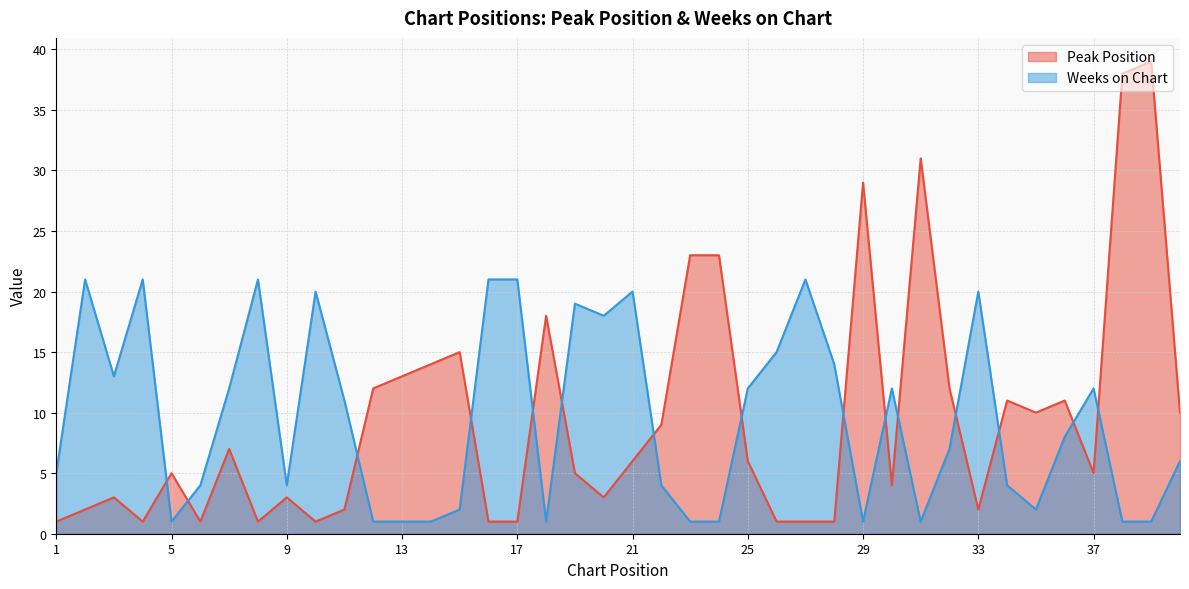

What is the highest value of the Peak Position series?

39